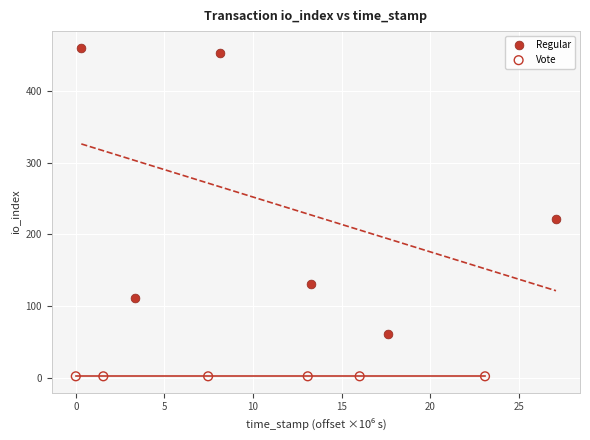

Which series contains the highest Y value?

Regular